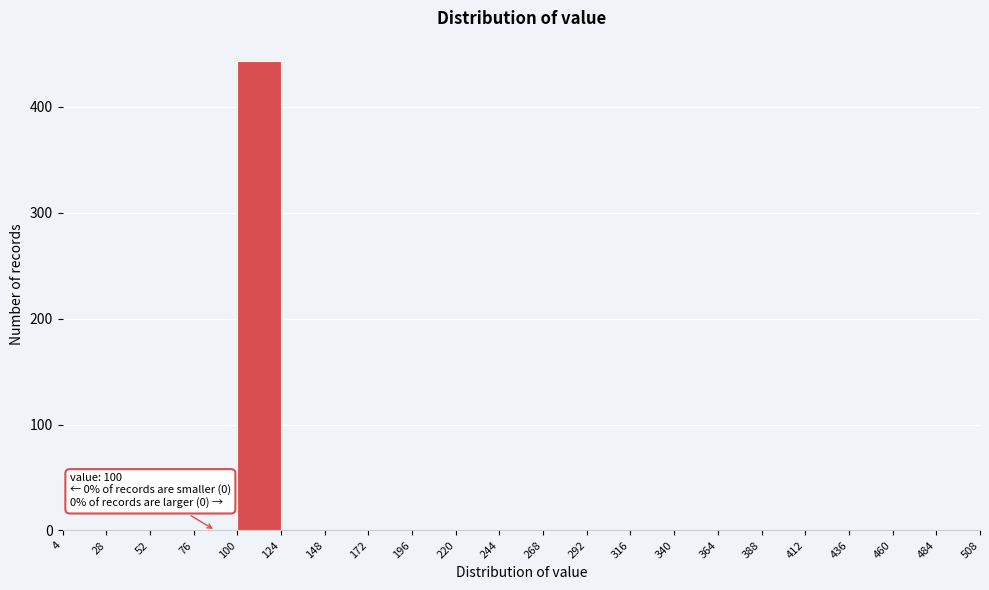

Which range on the x-axis has the tallest bar?

100 to 124